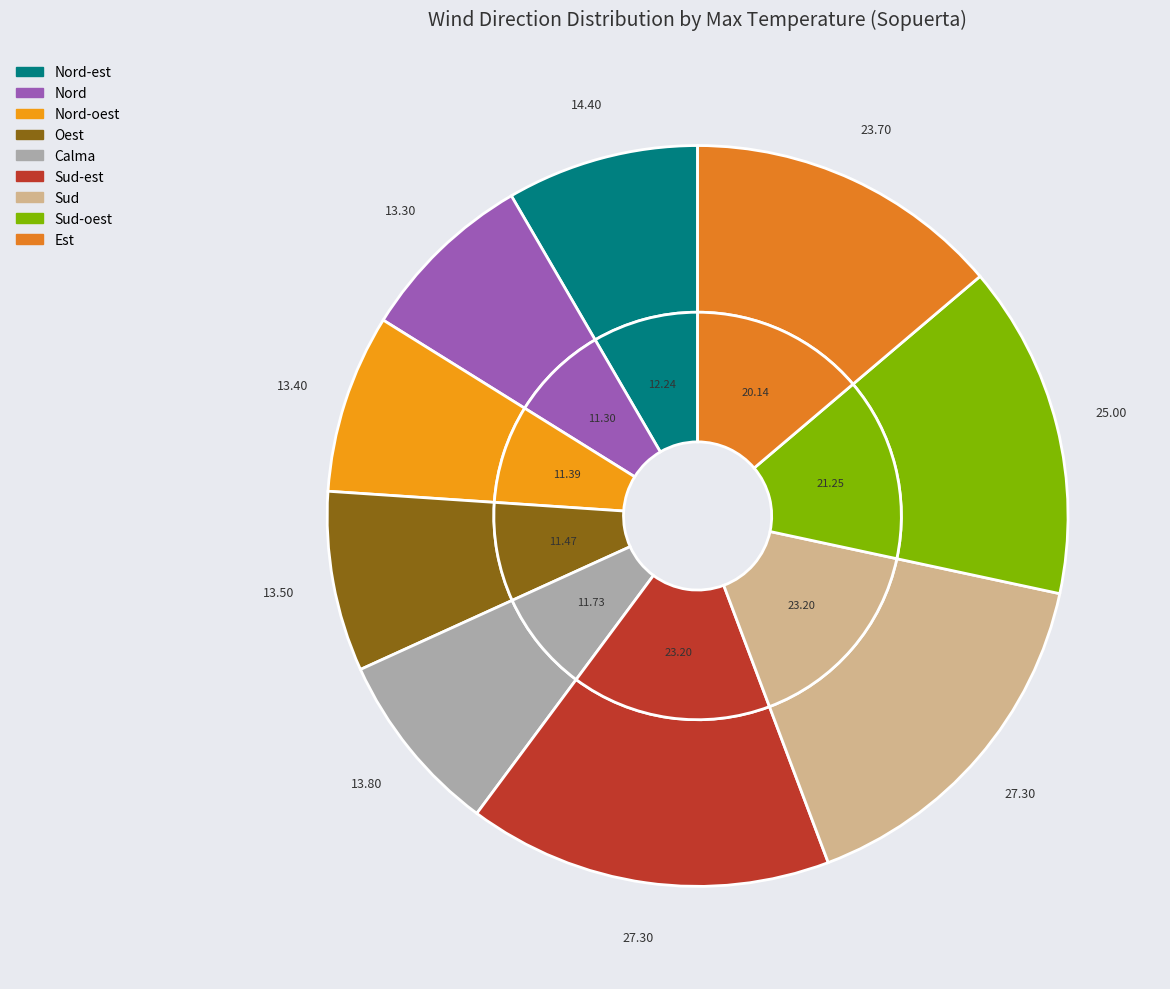

Which slice is the largest?

Sud-est